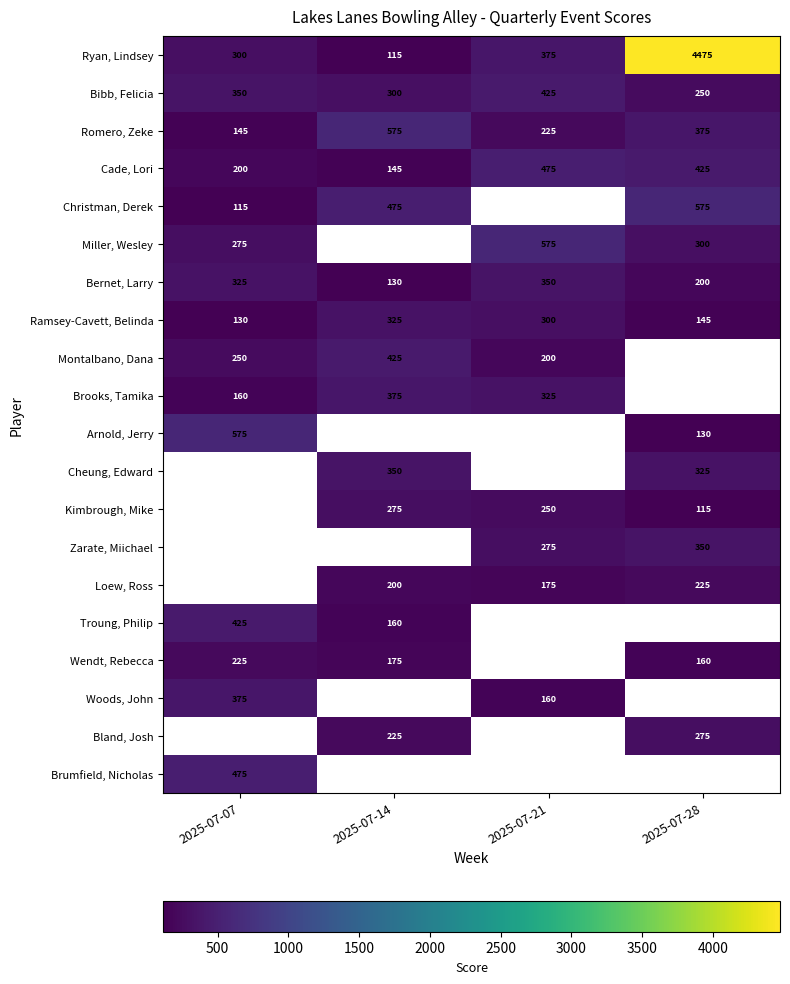

At how many categories does at least one series exceed 3075?

1